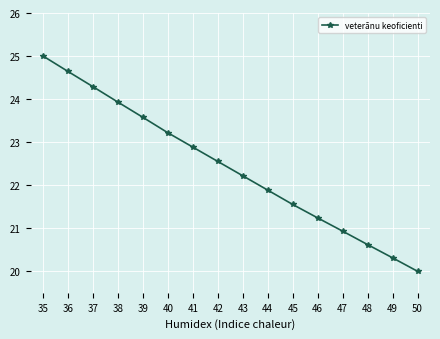

What is the average value?

22.4